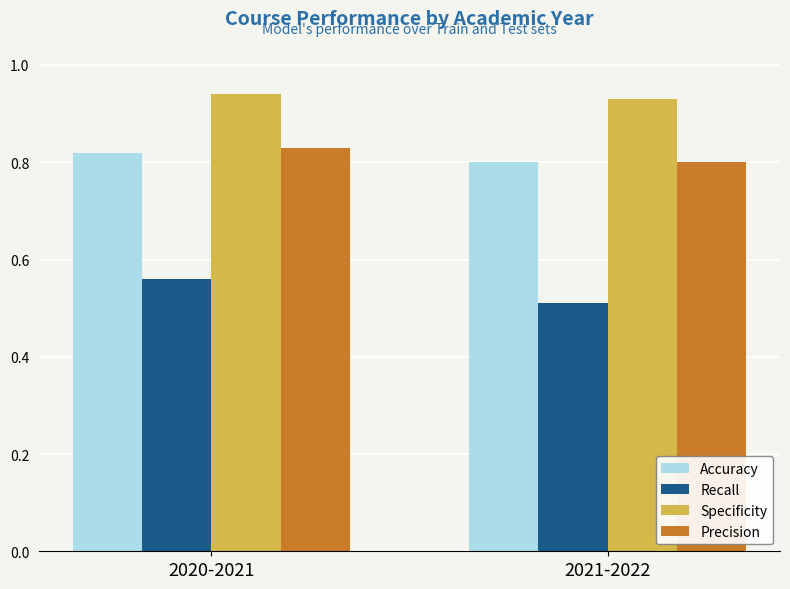

What is the spread (max minus min) of values at 2020-2021?

0.4